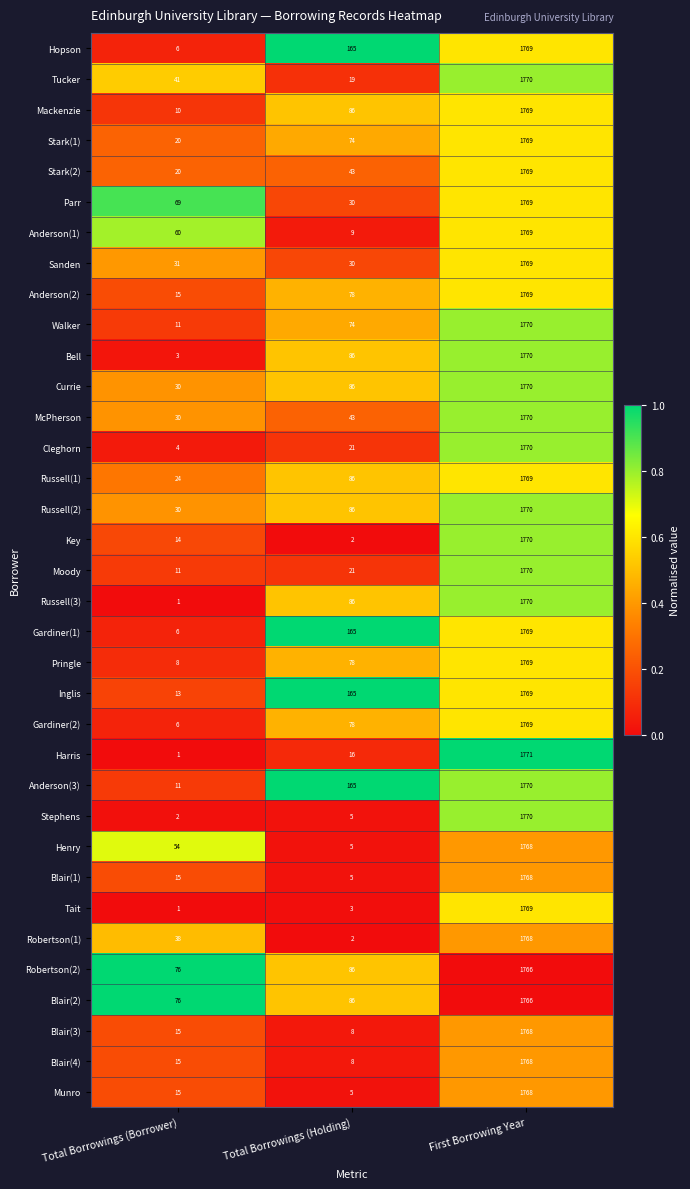

What is the spread (max minus min) of values at First Borrowing Year?

5